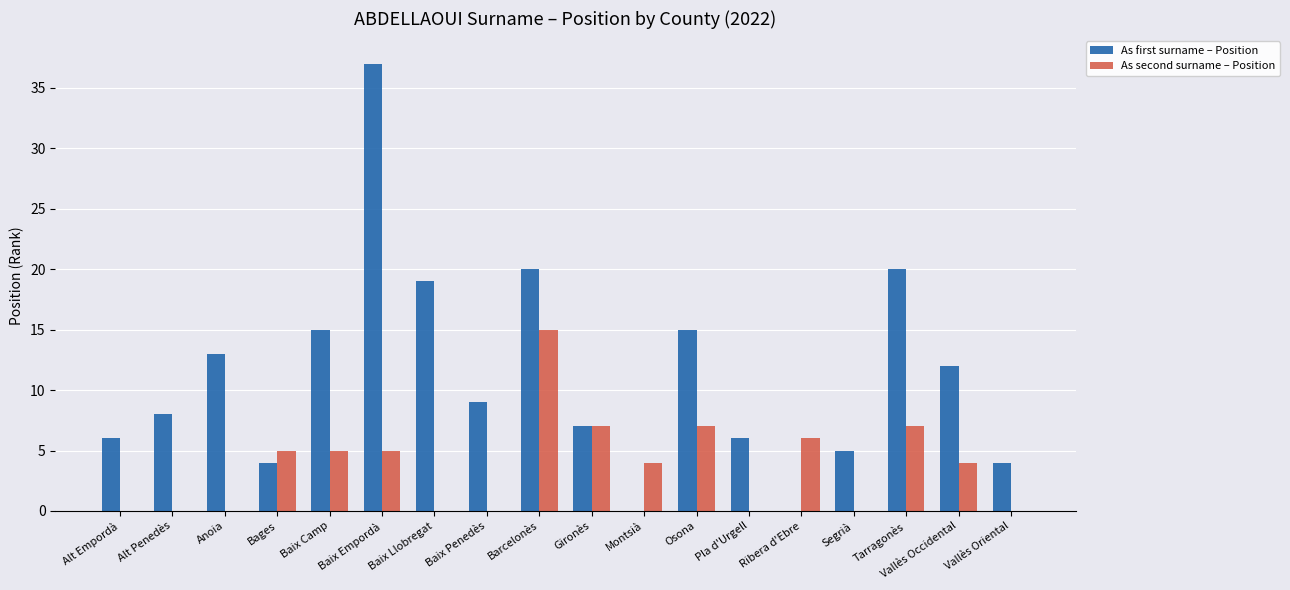

What is the maximum value shown in the chart?

37